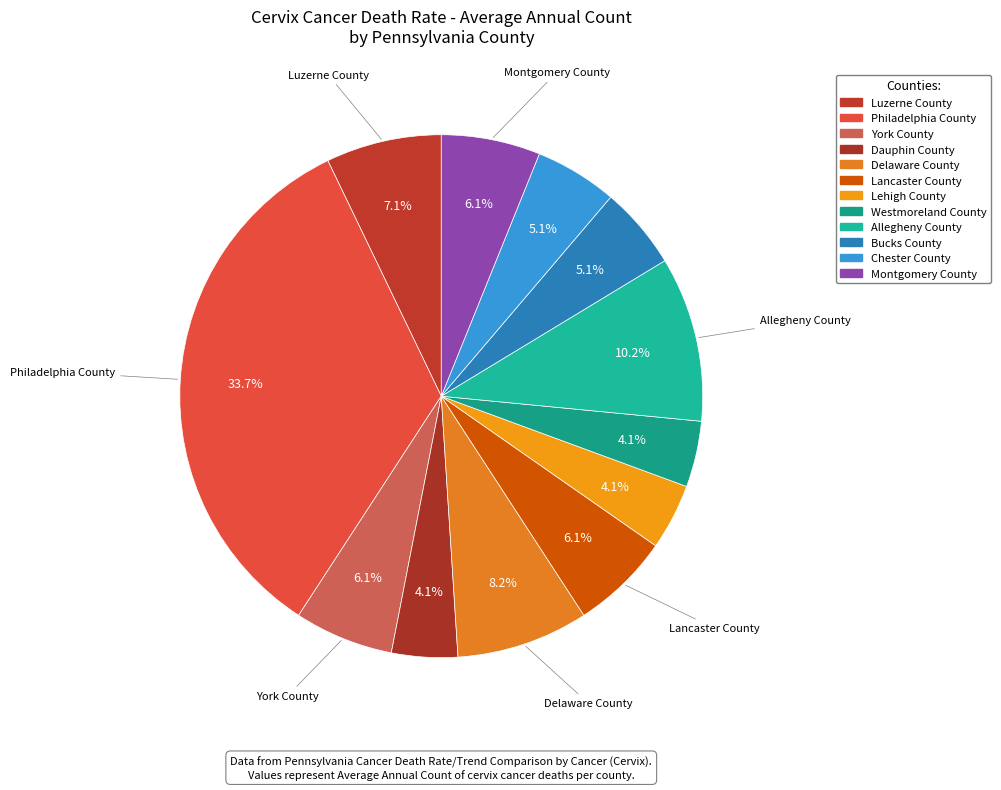

To the nearest percent, what is the difference between the Lancaster County and Lehigh County slice percentages?

2%